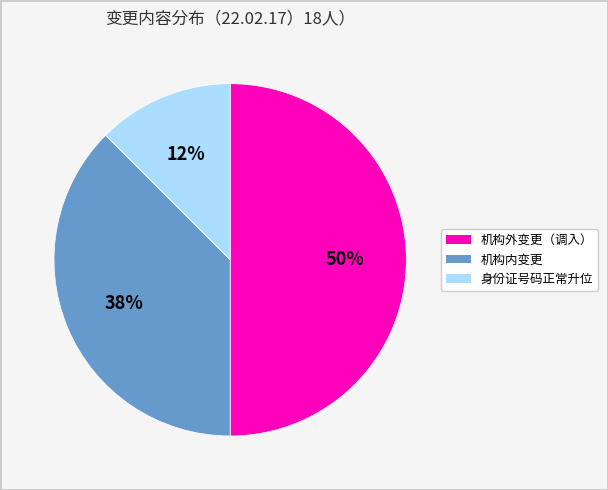

Which slice is the smallest?

身份证号码正常升位